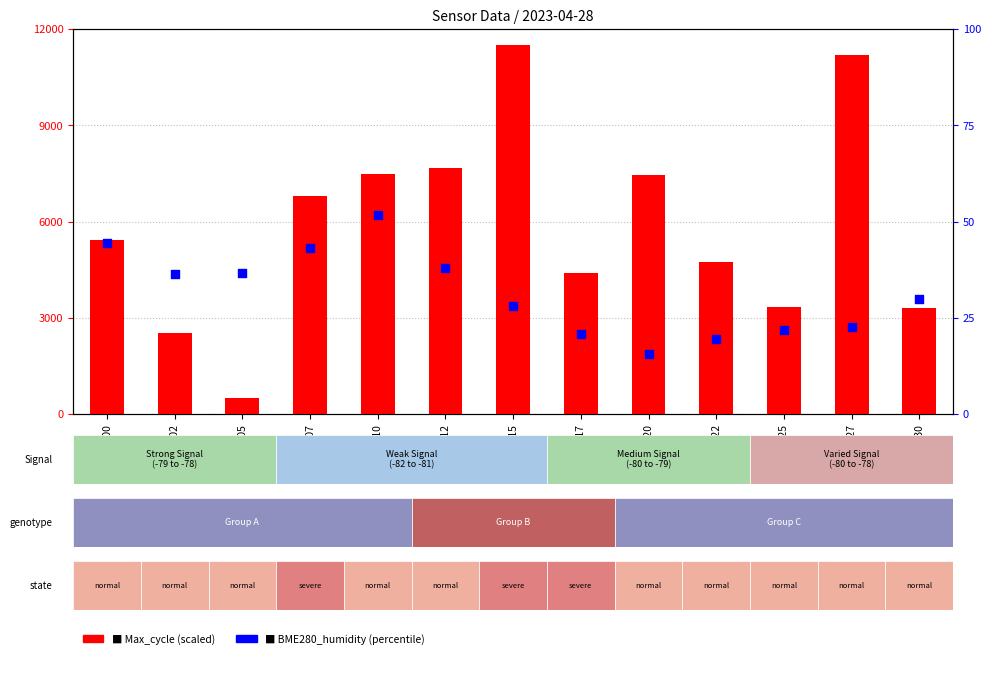

Which series has the largest total across all categories?

Max_cycle (scaled)